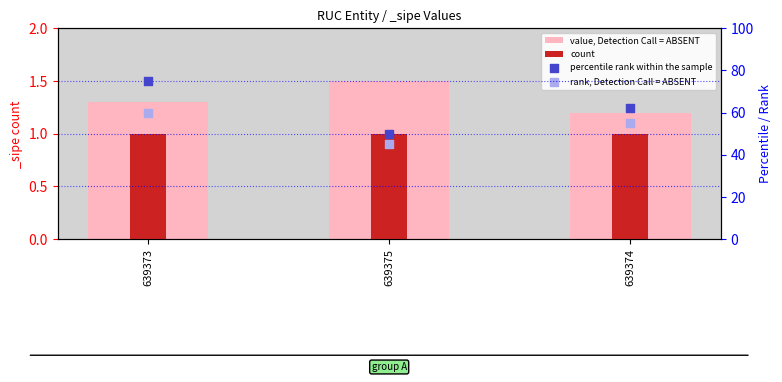

Which series reaches the maximum Y coordinate?

percentile rank within the sample